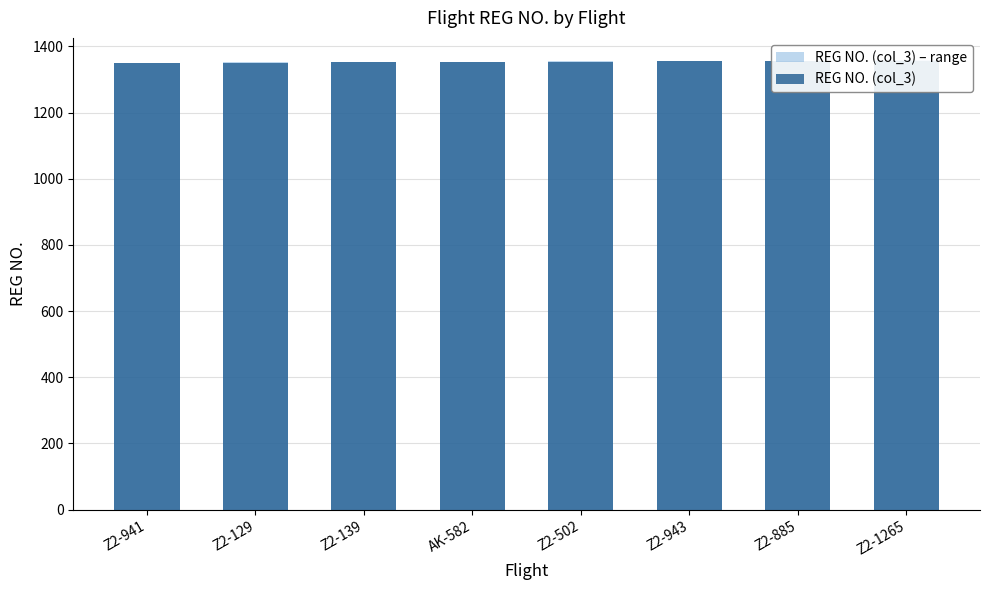

At which label is REG NO. (col_3) closest to 1353?

AK-582